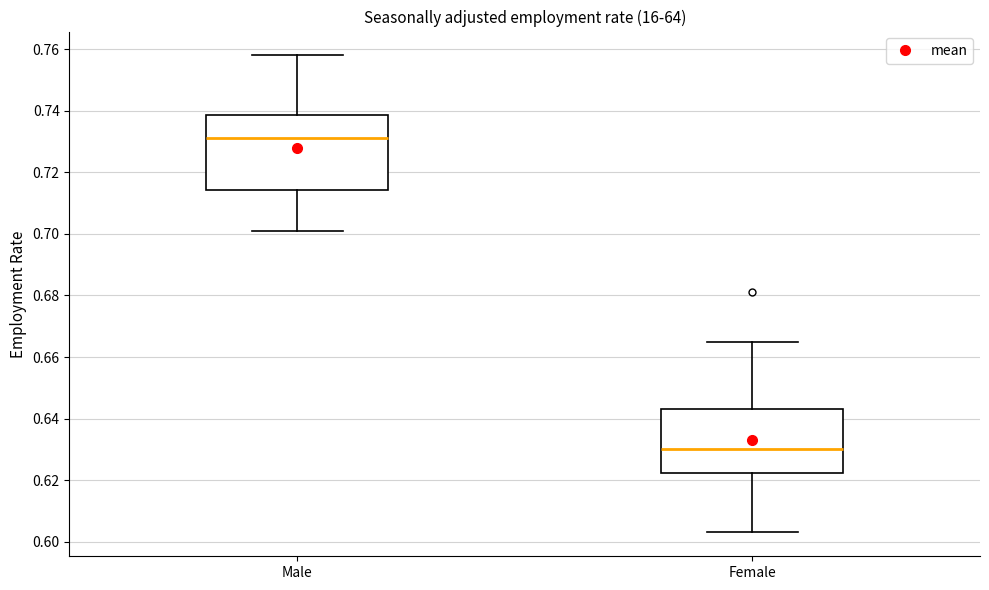

Reading left to right, read every box against the y-axis: the position of its median line, the range the box covers, and the ends of its whiskers. The values are not printed on the chart, so give them approximately, as read against the axis.

Male: median 0.732, box 0.714 to 0.738, whiskers 0.702 to 0.758
Female: median 0.630, box 0.622 to 0.644, whiskers 0.604 to 0.666